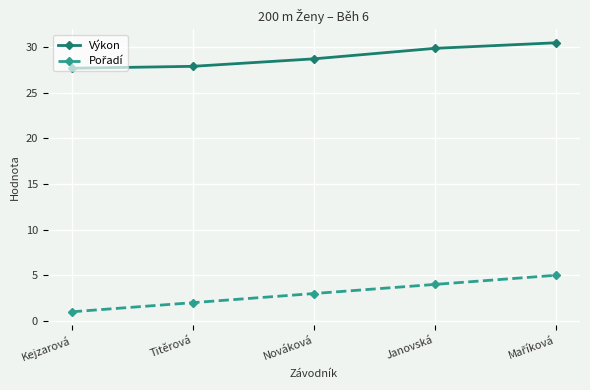

What is the approximate value of Výkon at Kejzarová?

27.7